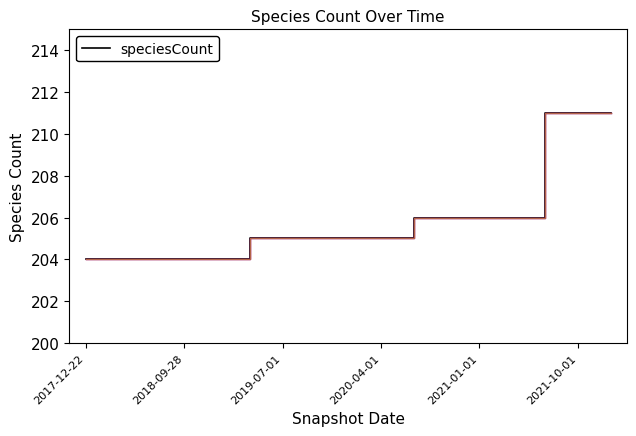

What is the difference between the second highest and minimum values?

7